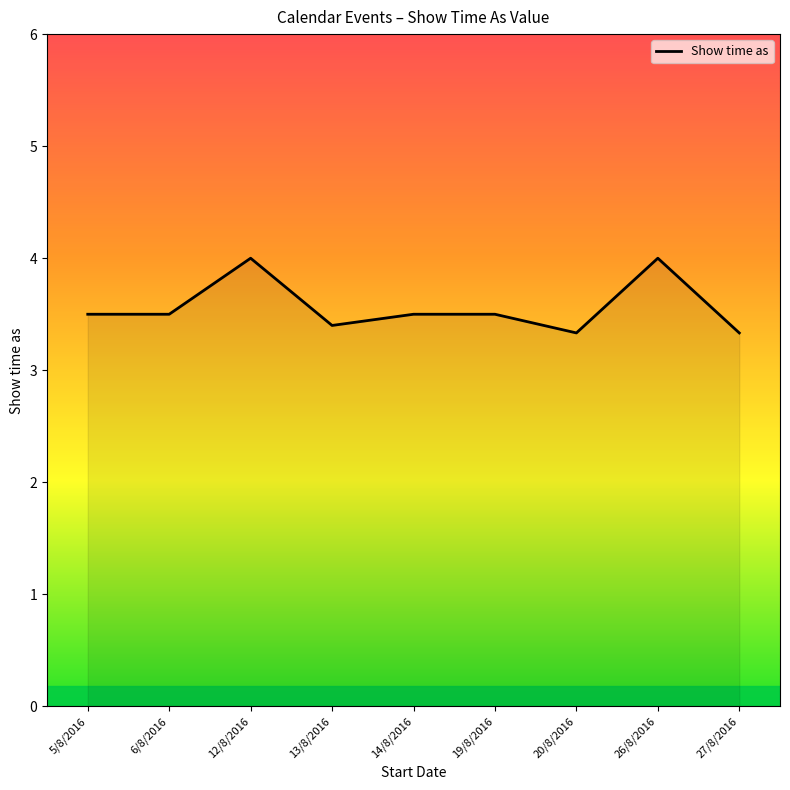

What position from the right is 27/8/2016?

1